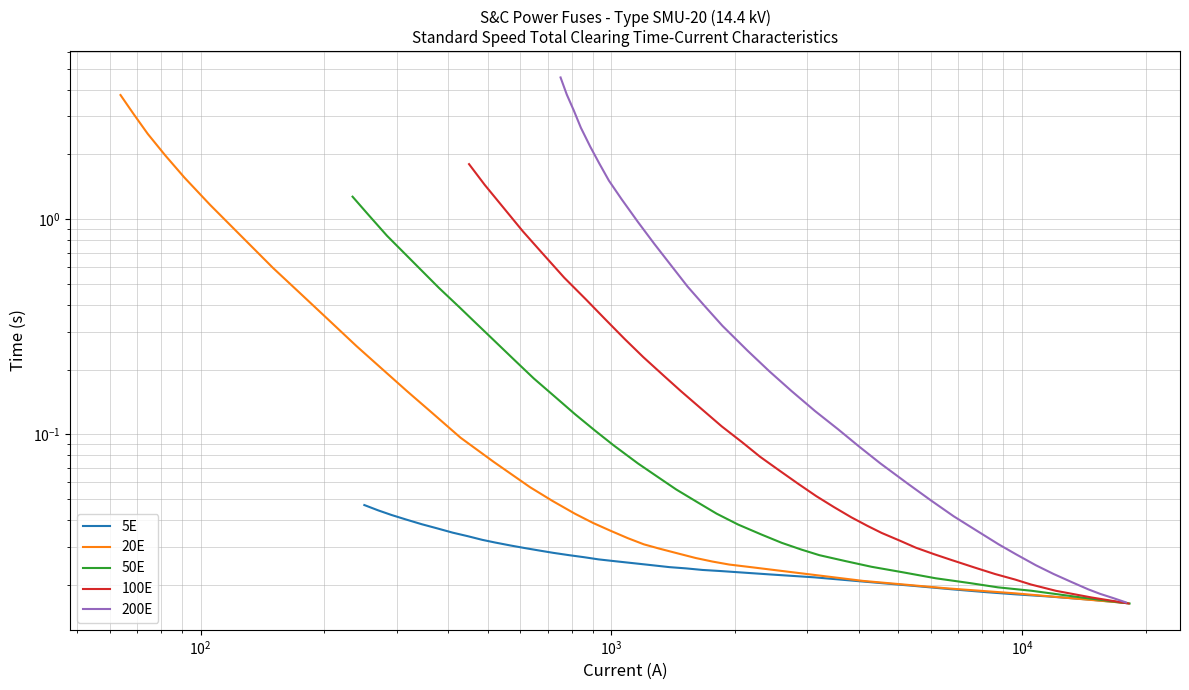

Does the chart display data point markers on the line(s)?

No